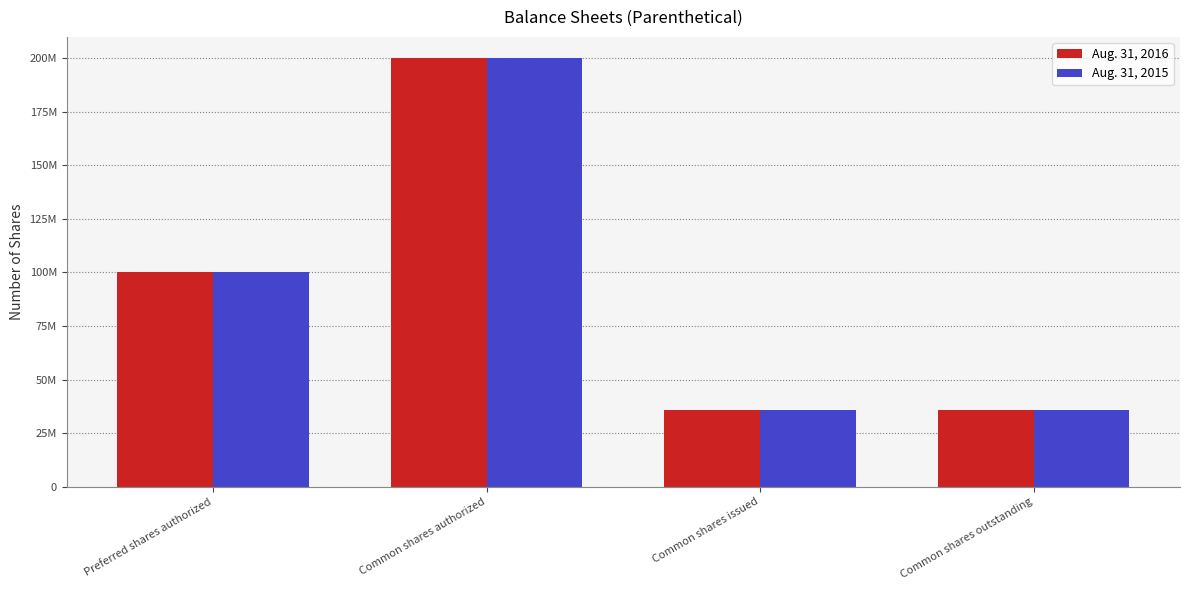

What is the label of the 1st bar from the left?

Preferred shares authorized